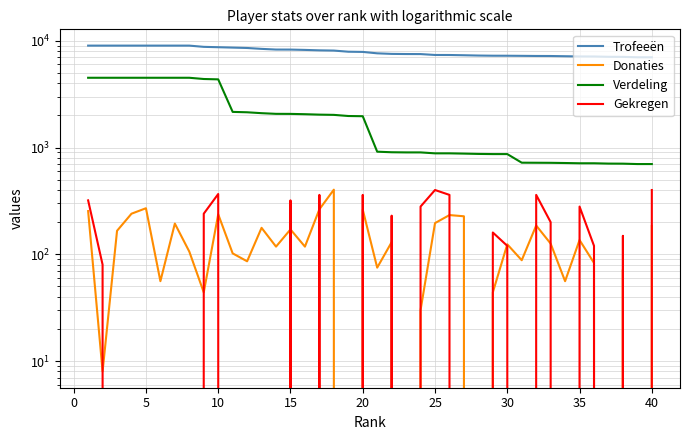

What is the value of the Donaties point at the 7th from the left?

194